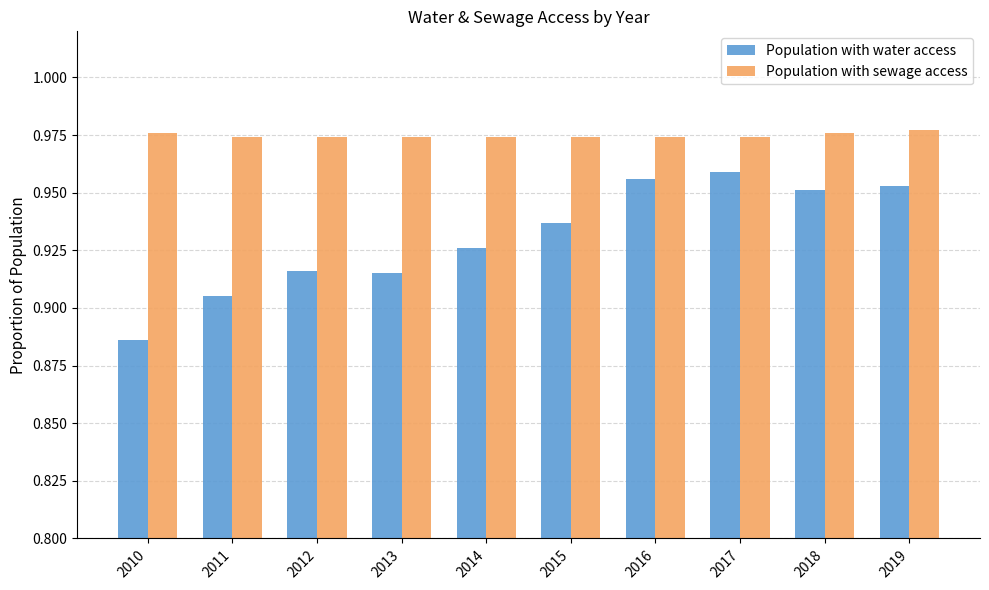

The value of Population with water access at 2011 is 0.5. True or false?

False